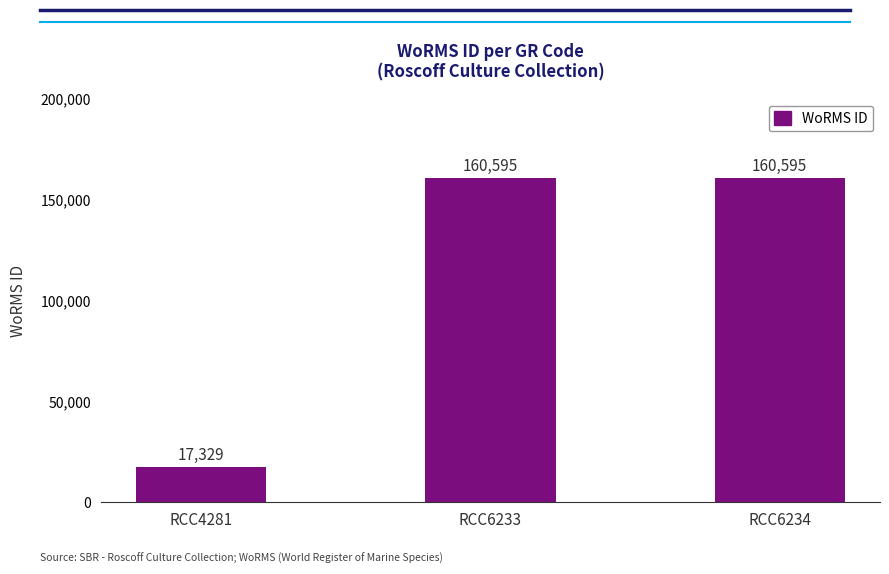

What is the maximum value shown in the chart?

160595